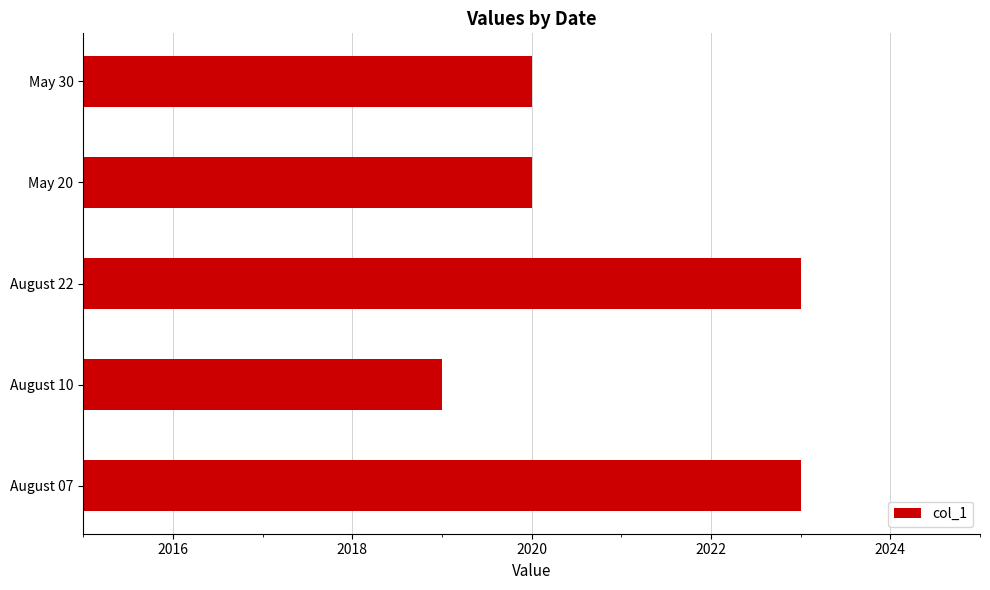

What is the average value?

2021